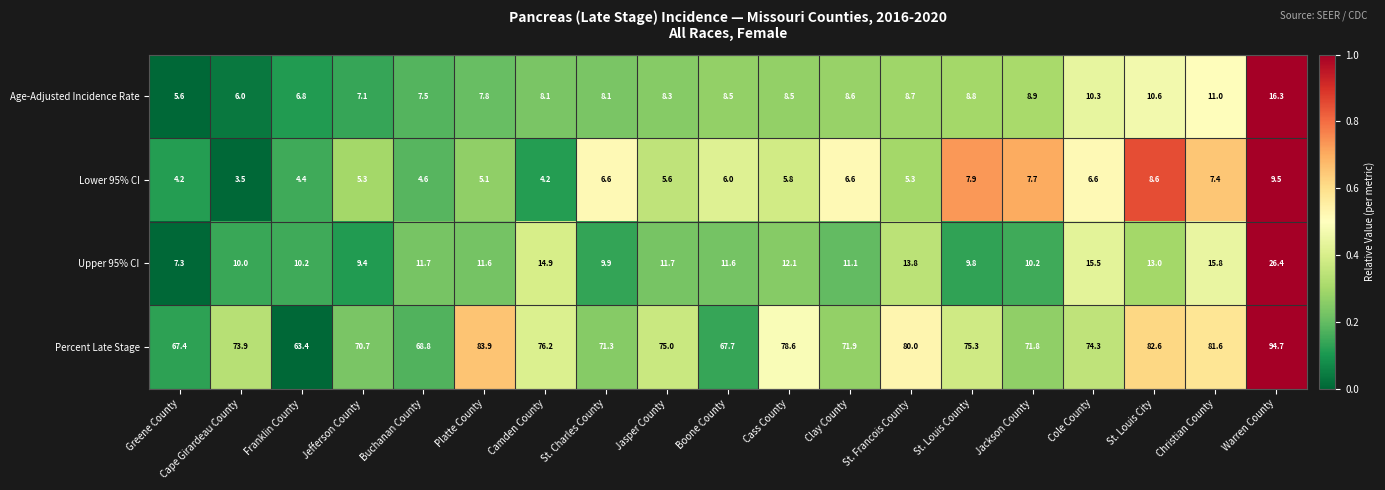

What is the sum of all Age-Adjusted Incidence Rate values?

165.5